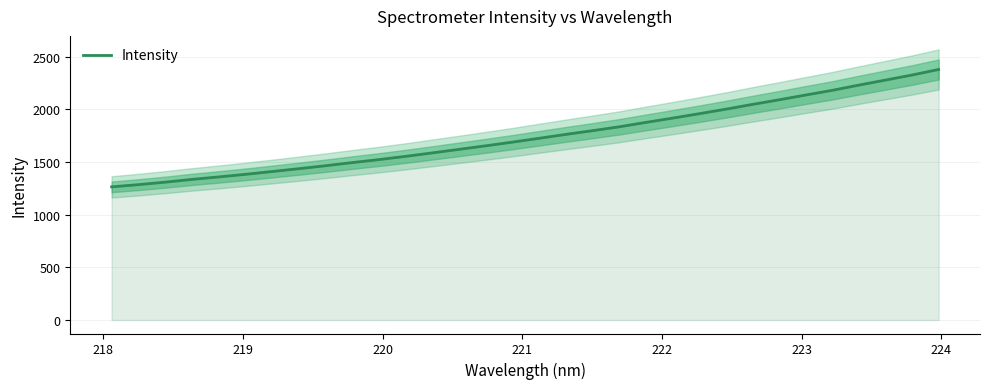

Reading left to right, what are all the values shown in this chart?

1264.3	1285.3	1308.9	1335.2	1358.5	1383.2	1409.7	1436.7	1464.7	1494.5	1522.9	1553.8	1586.5	1620.2	1653.8	1688.6	1725.3	1762.1	1797.5	1834.1	1875.8	1916.4	1958.4	2001.4	2047.0	2090.7	2136.2	2180.8	2230.5	2278.4	2326.6	2379.4